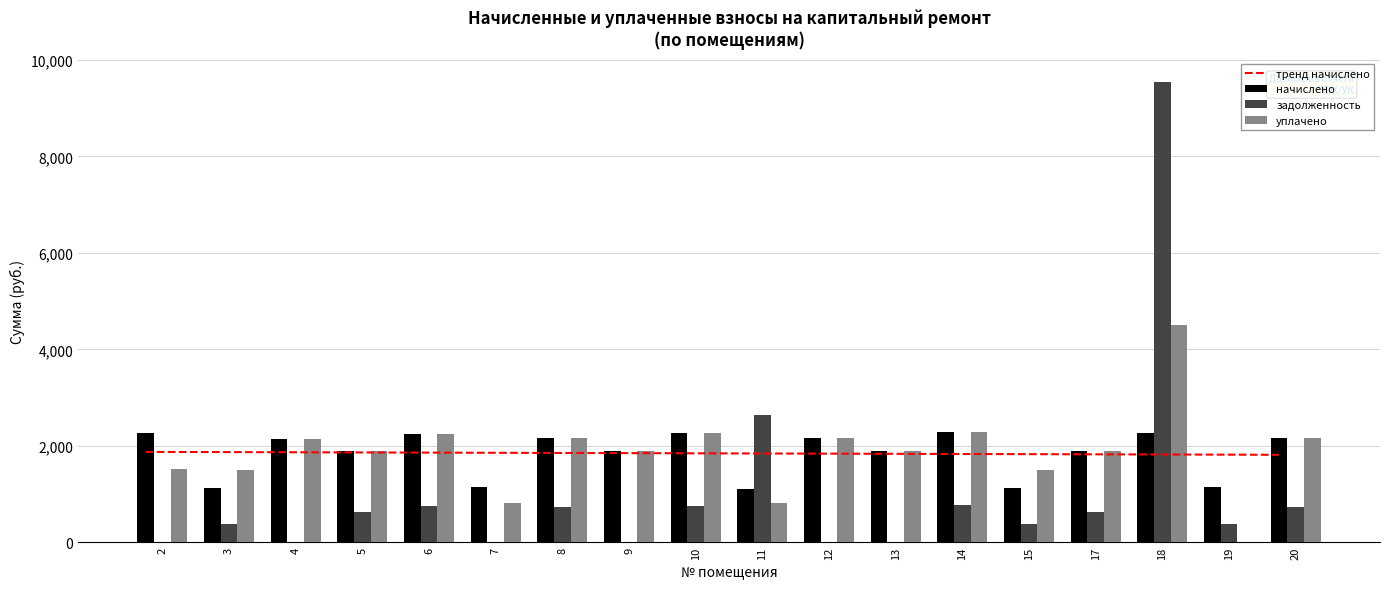

Which category has the highest value across all series?

18